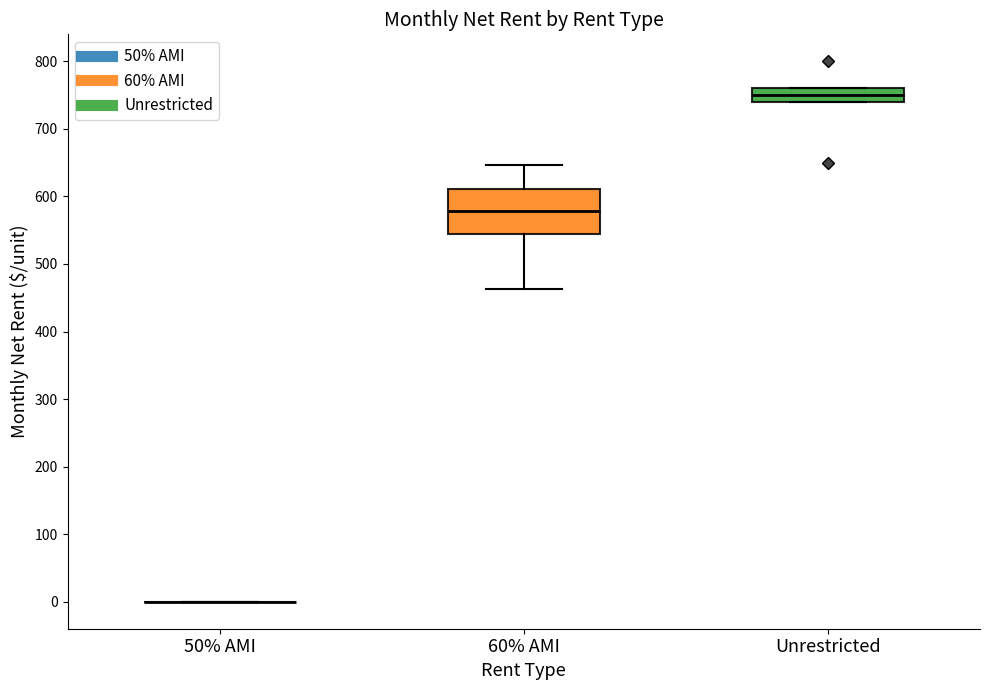

Reading left to right, read every box against the y-axis: the position of its median line, the range the box covers, and the ends of its whiskers. The values are not printed on the chart, so give them approximately, as read against the axis.

50% AMI: box collapsed to a line at 0, whiskers 0 to 0
60% AMI: median 580, box 550 to 610, whiskers 460 to 650
Unrestricted: median 750, box 740 to 760, whiskers 740 to 760